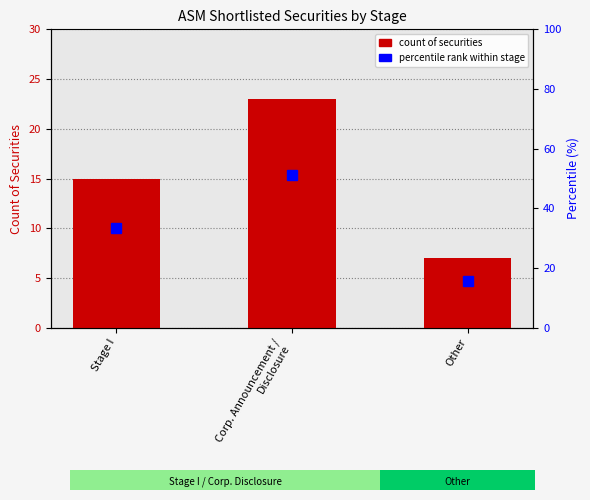

How many values in the Count of Securities series exceed 15?

1